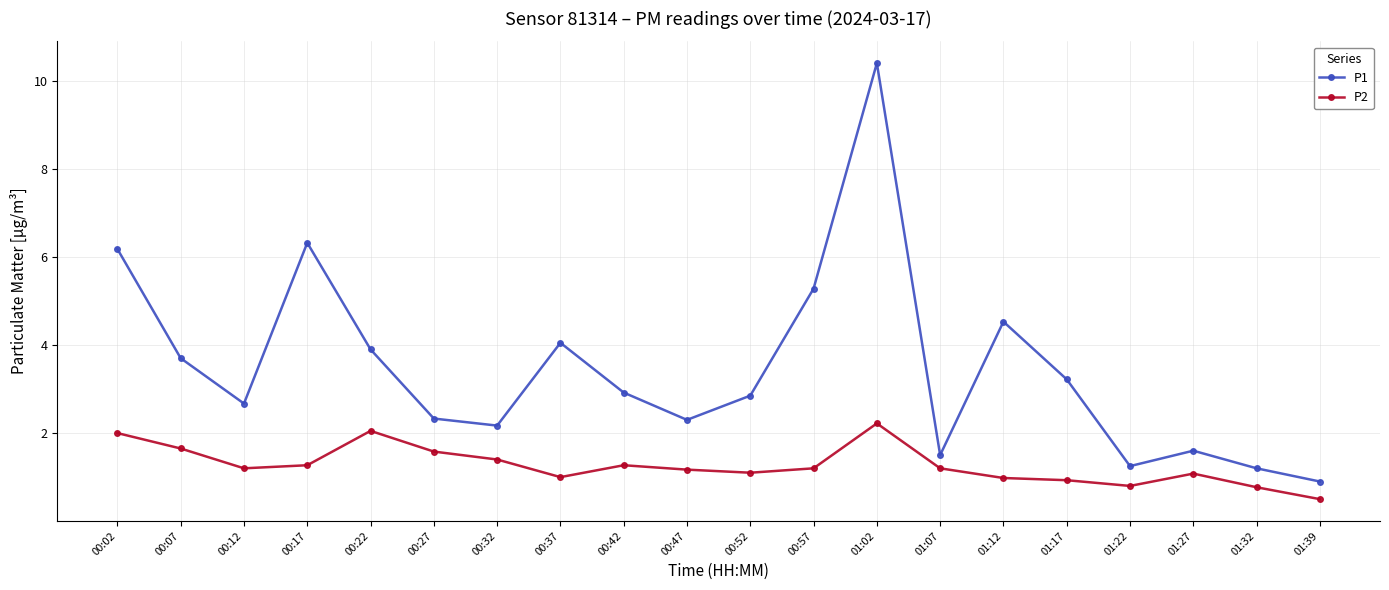

What is the minimum value shown in the chart?

0.5